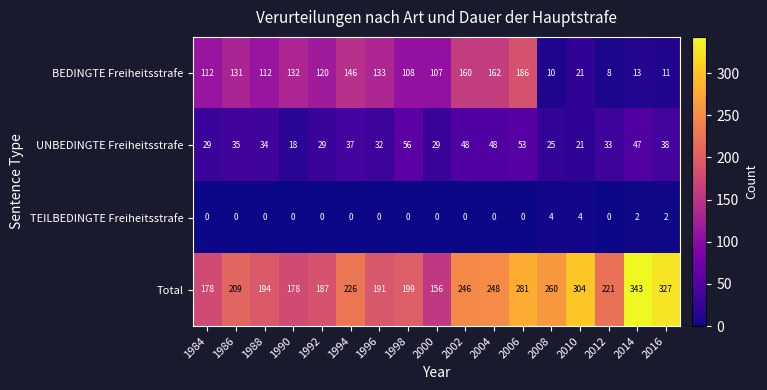

True or false: UNBEDINGTE Freiheitsstrafe has a value of 48 at 2002.

True